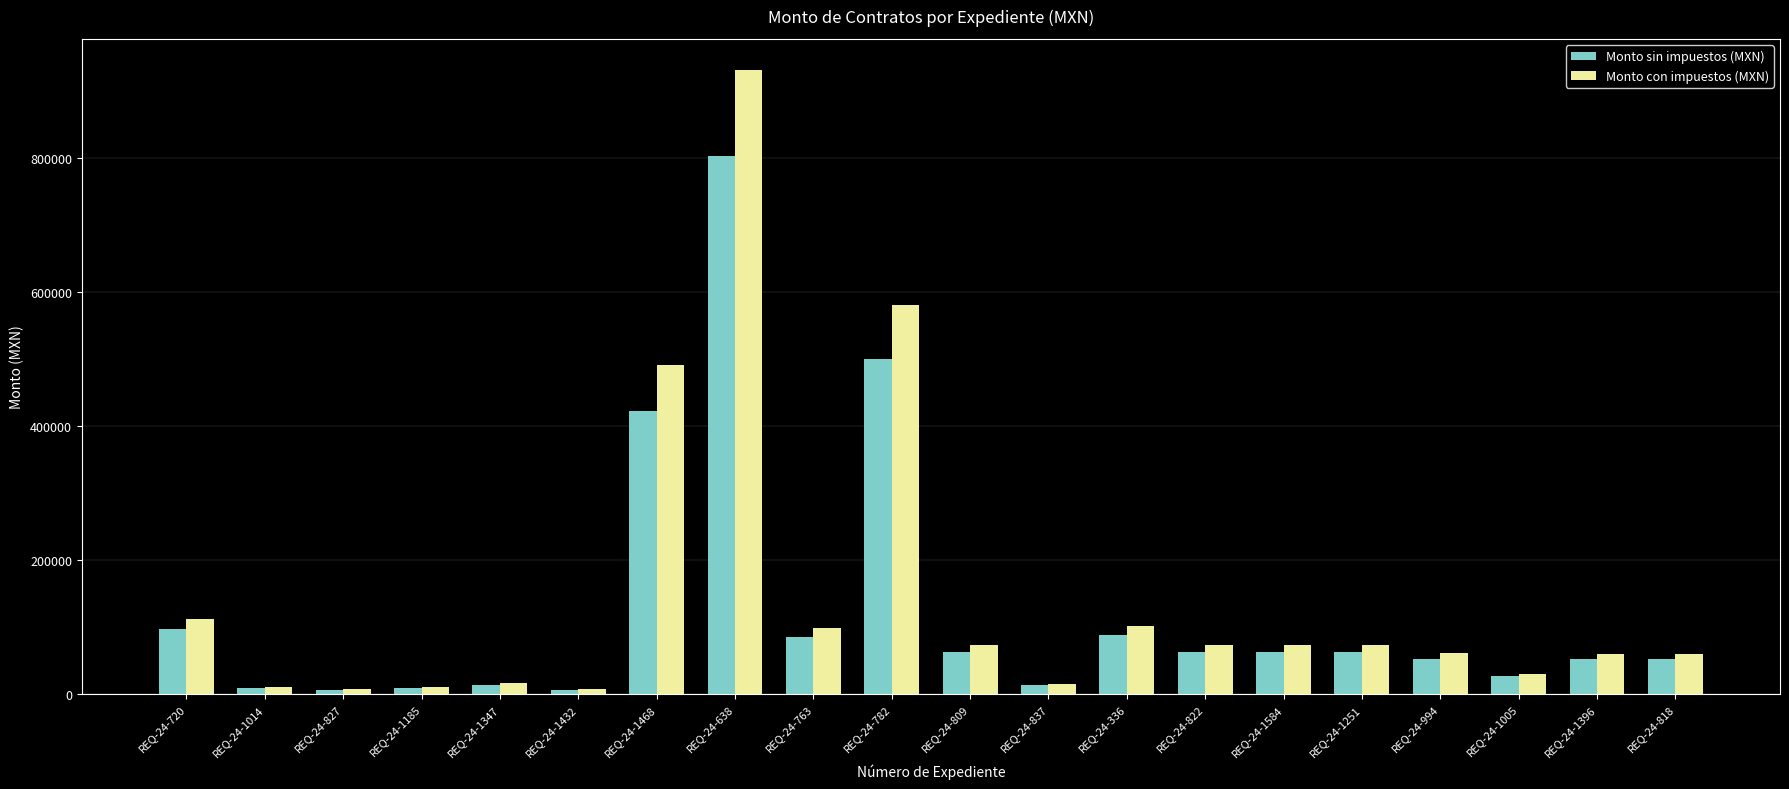

The value of Monto sin impuestos (MXN) at REQ-24-1432 is 5610.0. True or false?

True